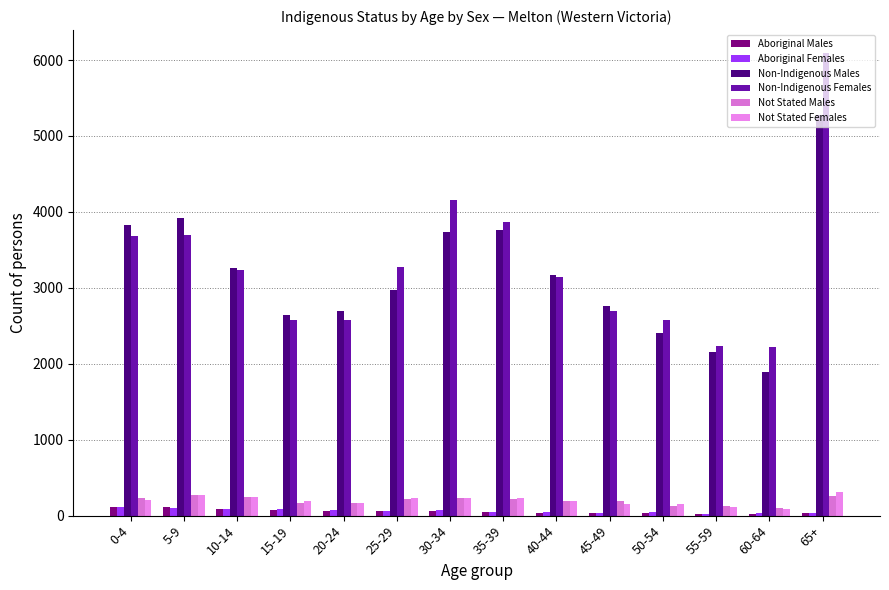

At how many categories does at least one series exceed 3210?

7